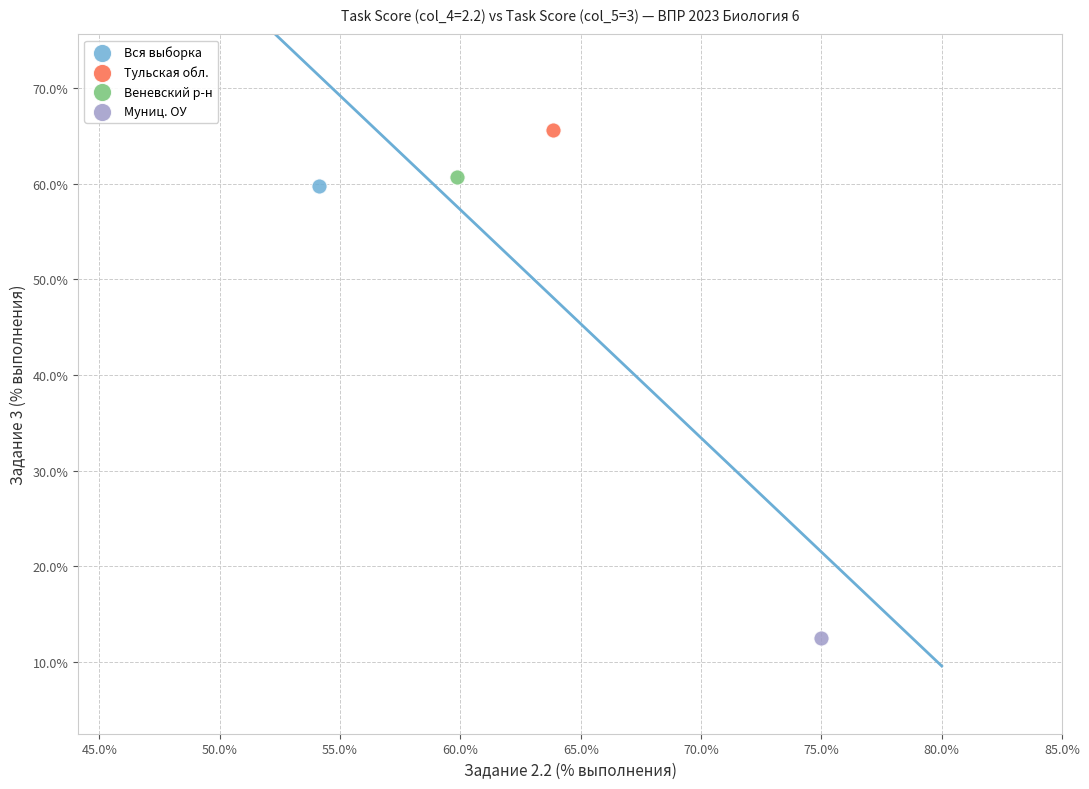

Which series contains the lowest Y value?

Муниц. ОУ